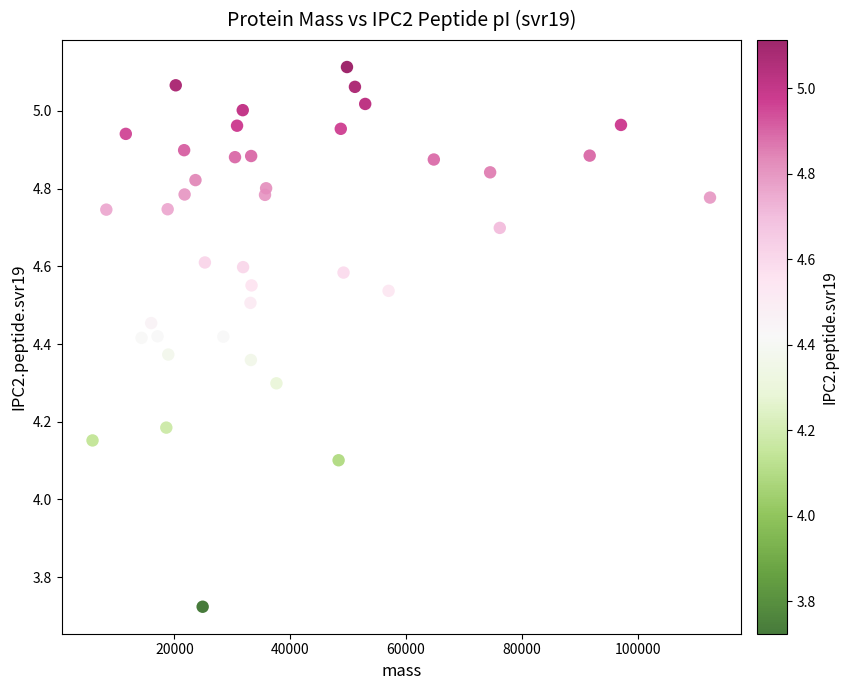

What Y value in the scatter plot is closest to 4?

4.1